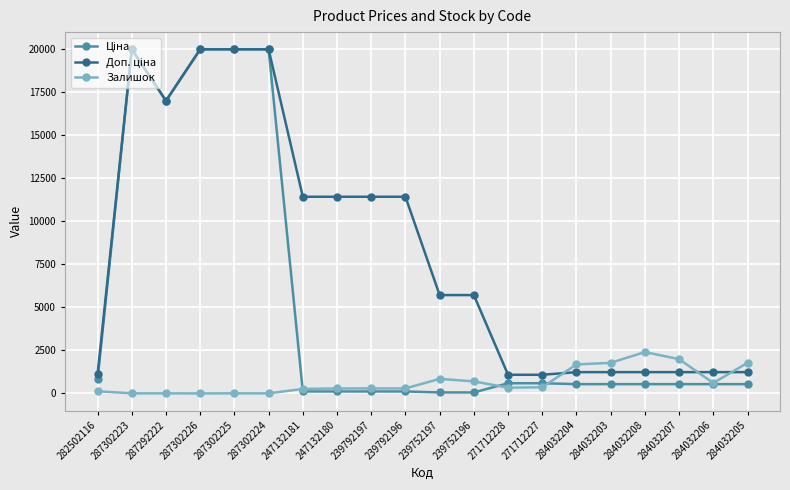

What is the greatest value displayed?

19964.2